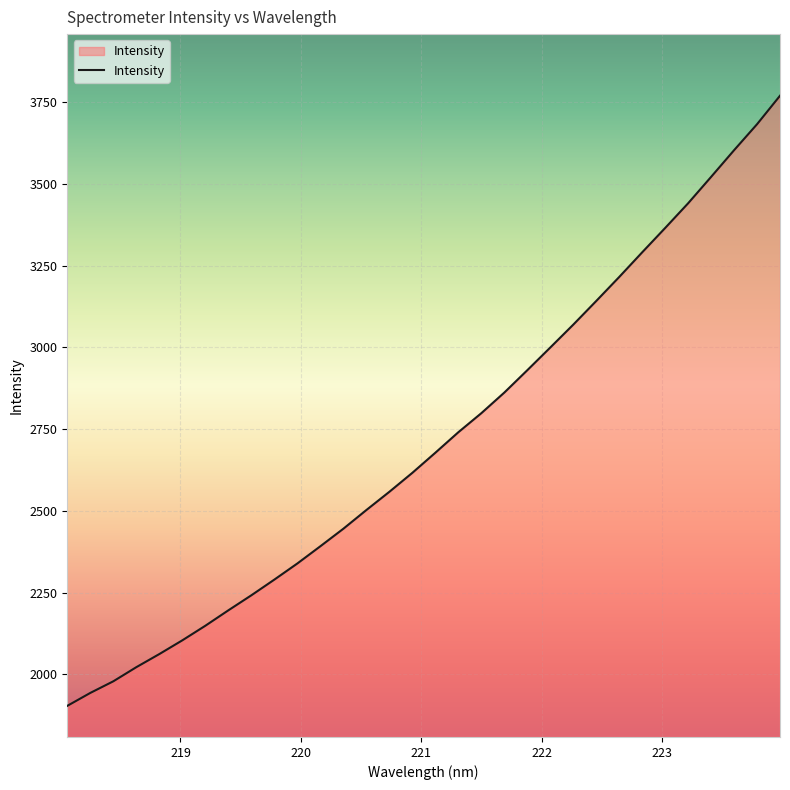

What is the sum of all values?

86859.7